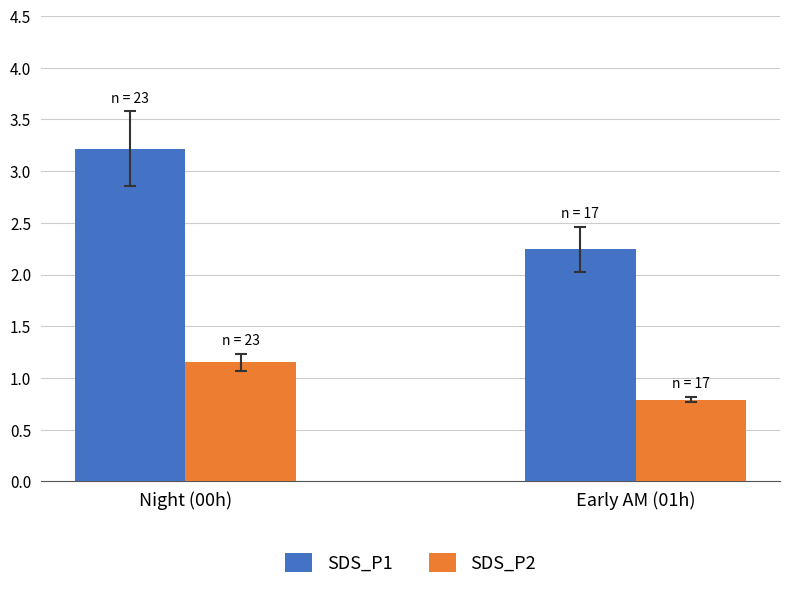

What is the approximate value of SDS_P1 at Night (00h)?

3.2